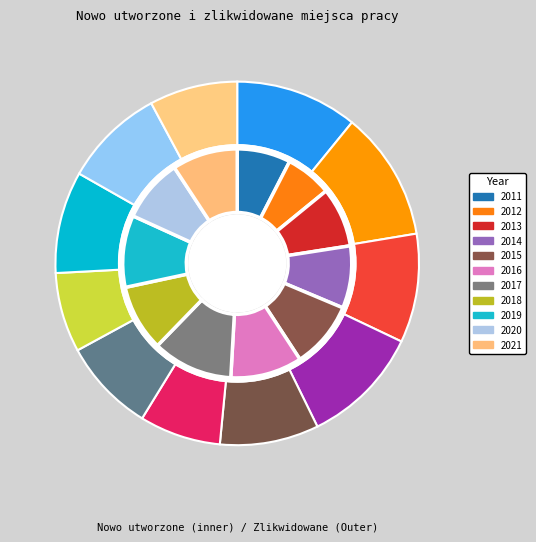

What percentage is the 2011 slice, to the nearest percent?

11%